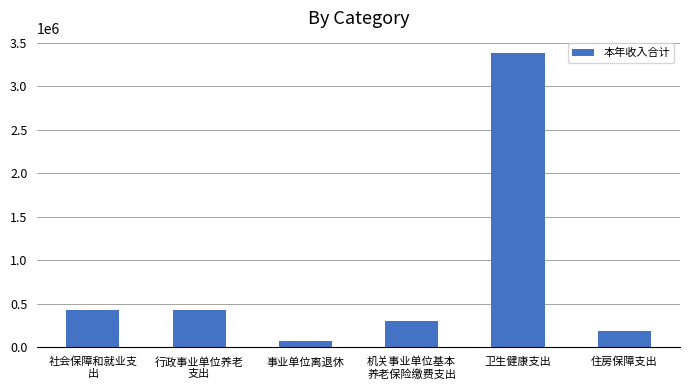

The value at 社会保障和就业支
出 is 427628.2. True or false?

True